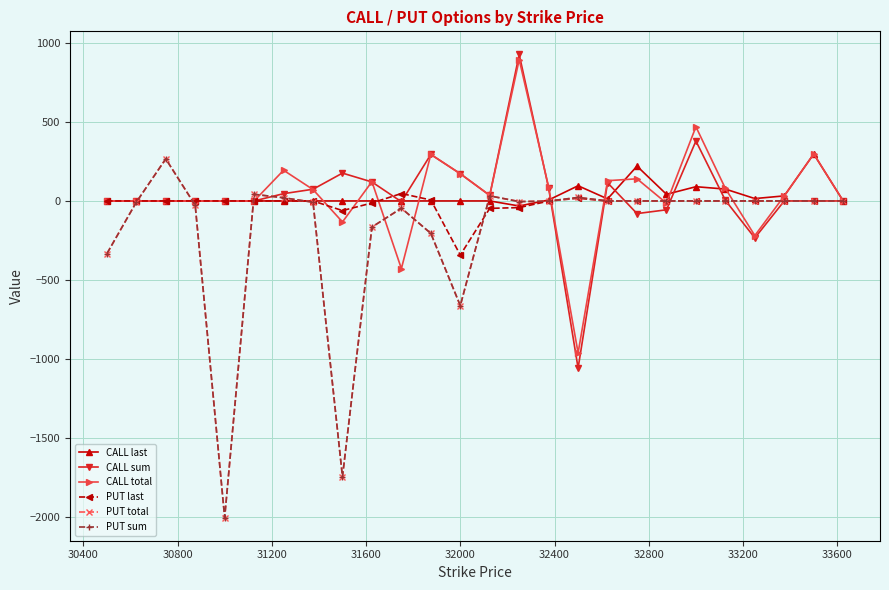

What are all the series names shown in the legend?

CALL last, CALL sum, CALL total, PUT last, PUT total, PUT sum